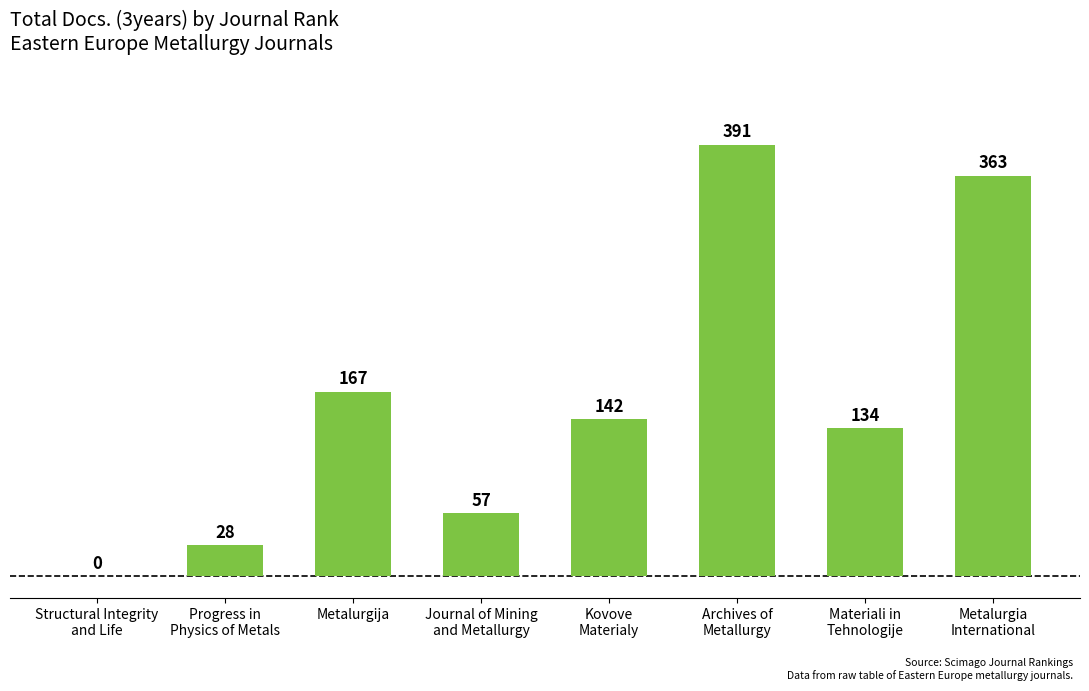

What is the sum of all values?

1282